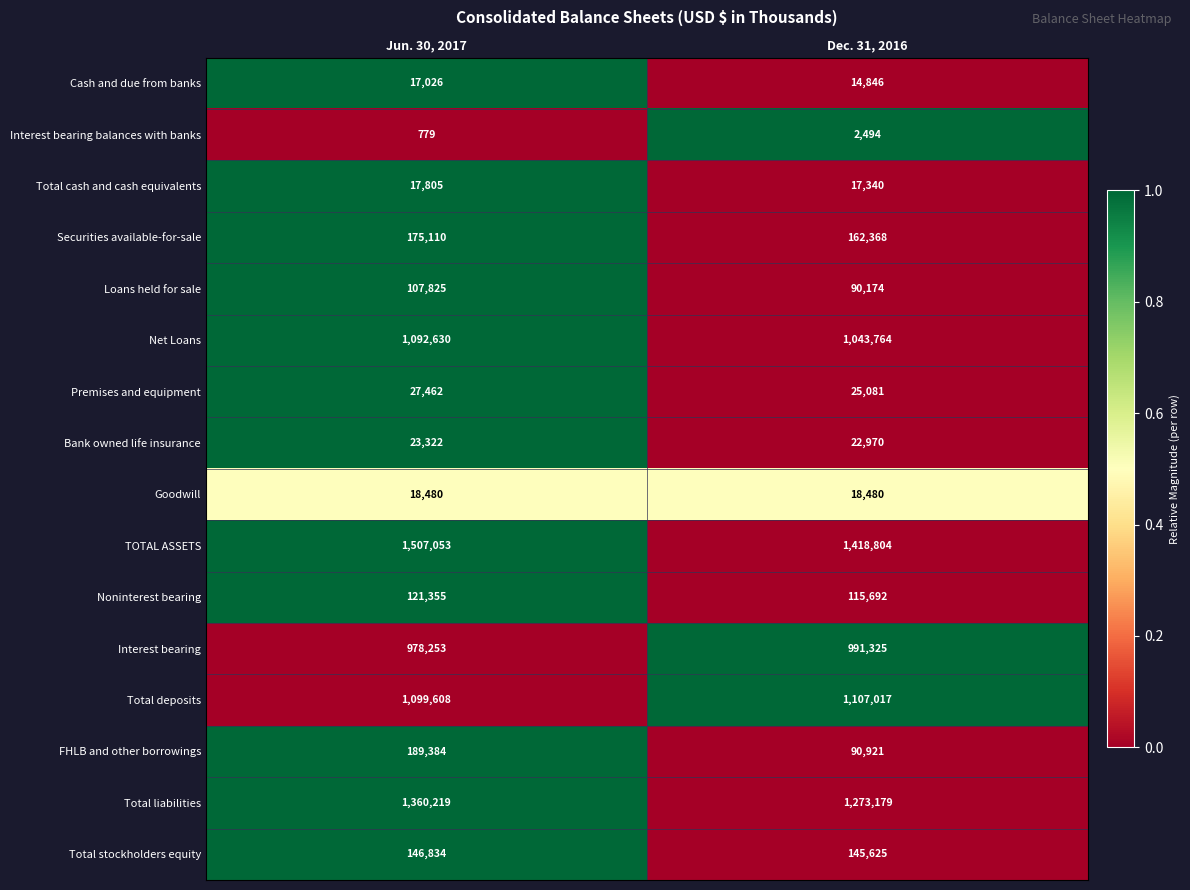

What value does the TOTAL ASSETS series have at Dec. 31, 2016, to the nearest 50?

1418800